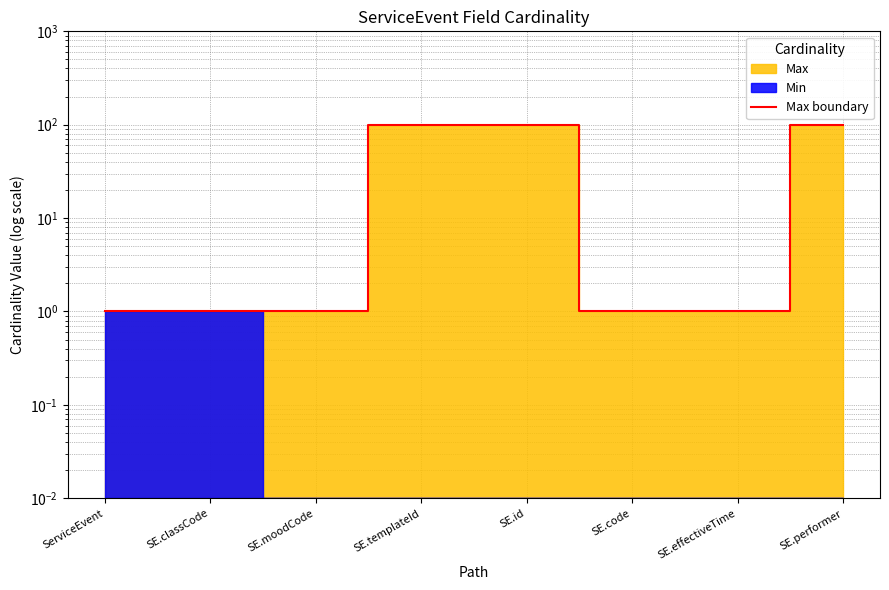

What value does the data have at SE.classCode?

1.0